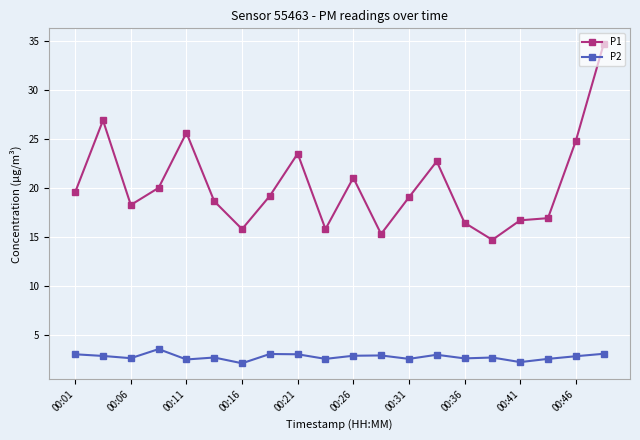

What is the maximum value shown in the chart?

34.7